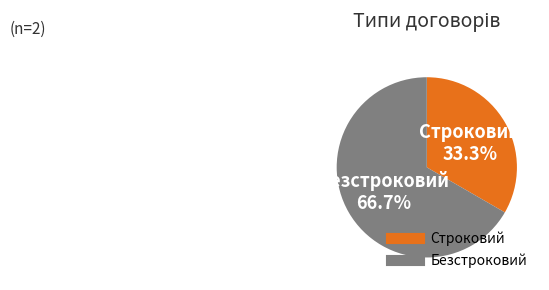

What percentage is the Безстроковий slice, to the nearest percent?

67%